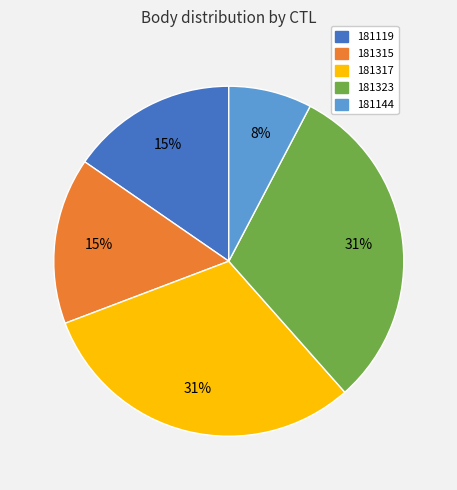

Which slice is the smallest?

181144